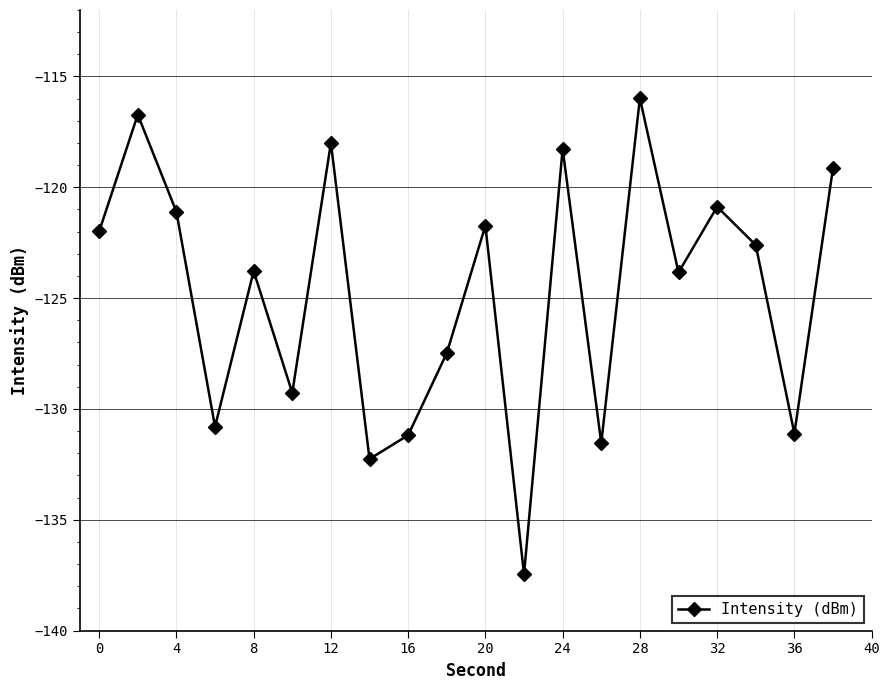

What is the value of the 14th point from the left?

-131.5